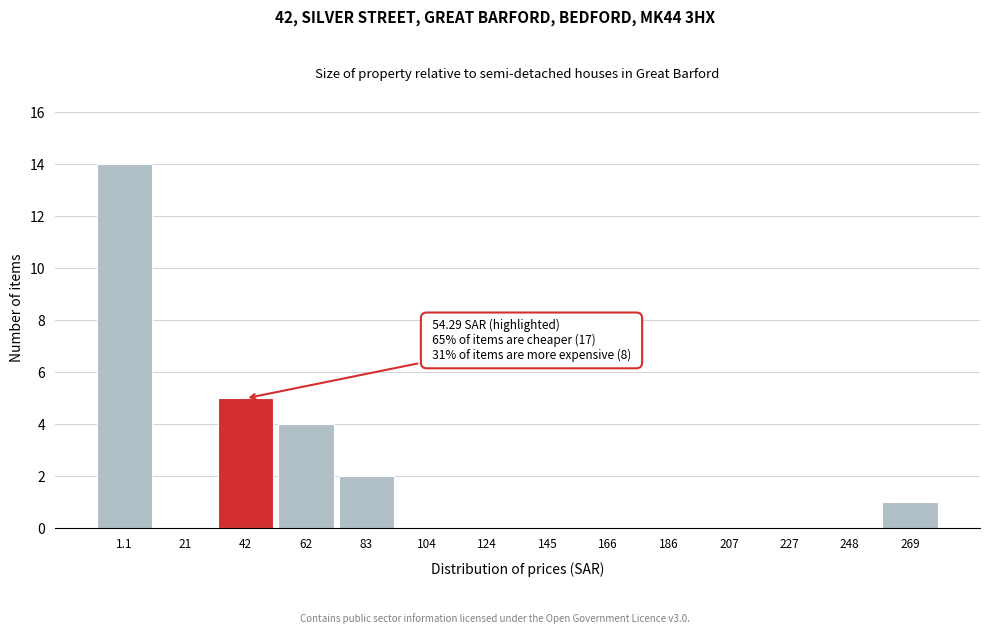

Reading right to left, list all the values displayed in this chart.

269=1	248=0	227=0	207=0	186=0	166=0	145=0	124=0	104=0	83=2	62=4	42=5	21=0	1.1=14